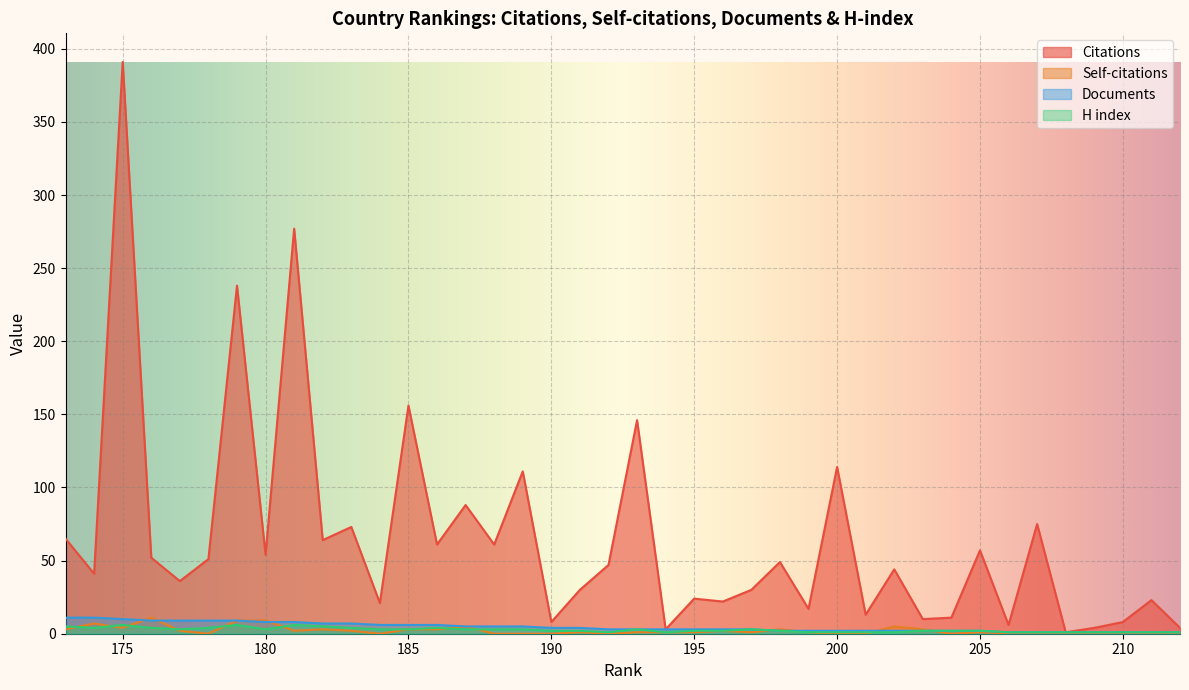

Is it true that Citations equals 2 at 206?

False